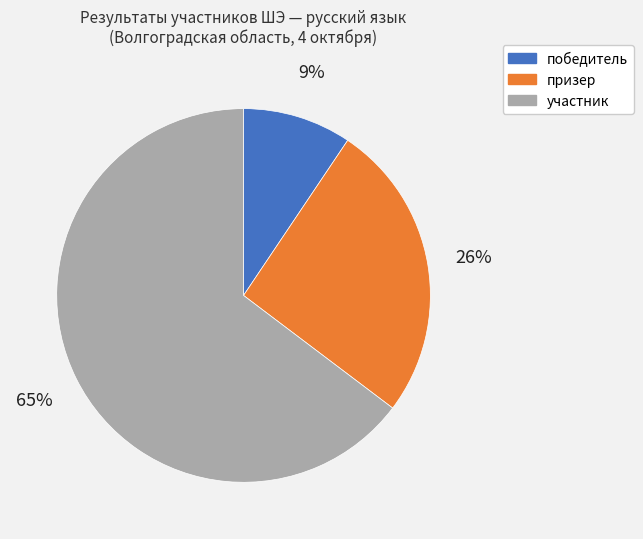

Between призер and победитель, which is larger?

призер